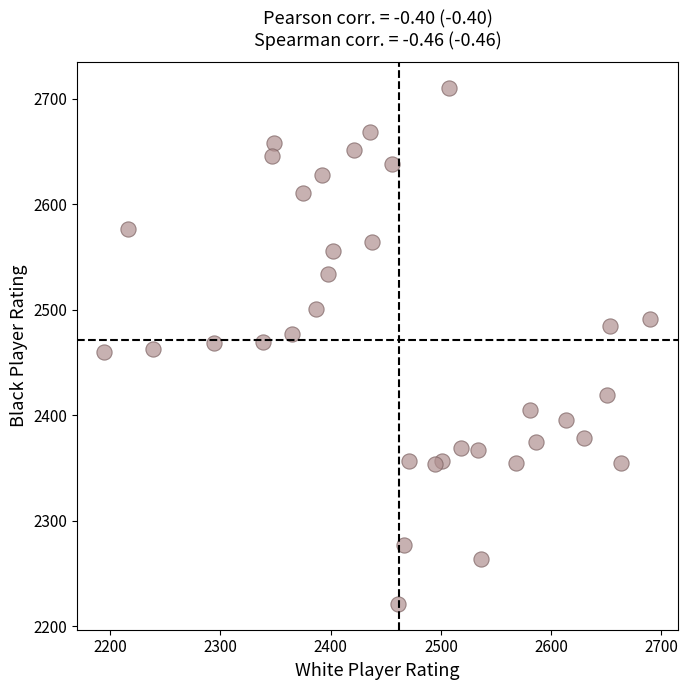

What is the range of X values (max minus min)?

495